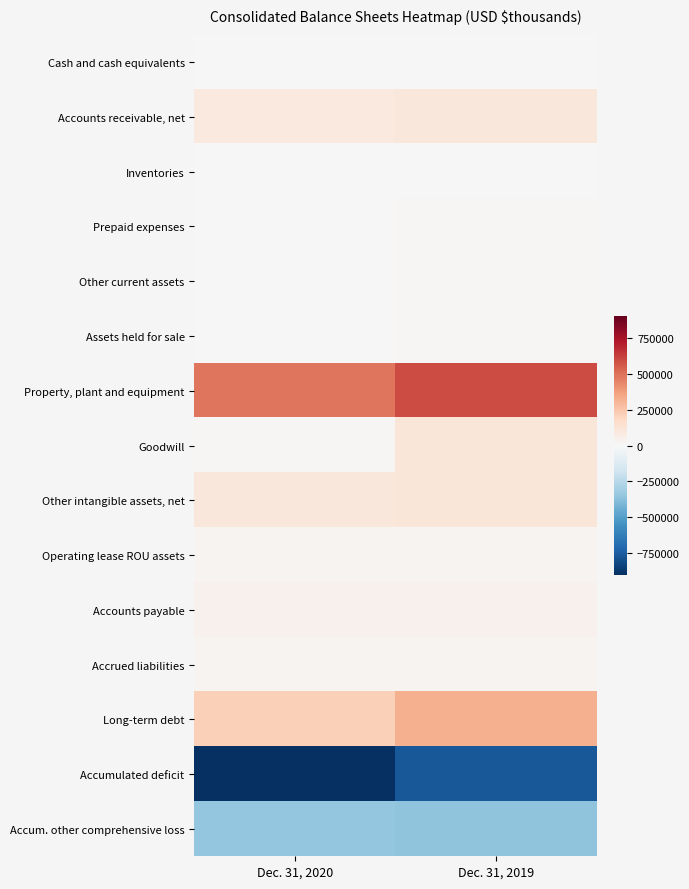

How many data points does each series have?

2